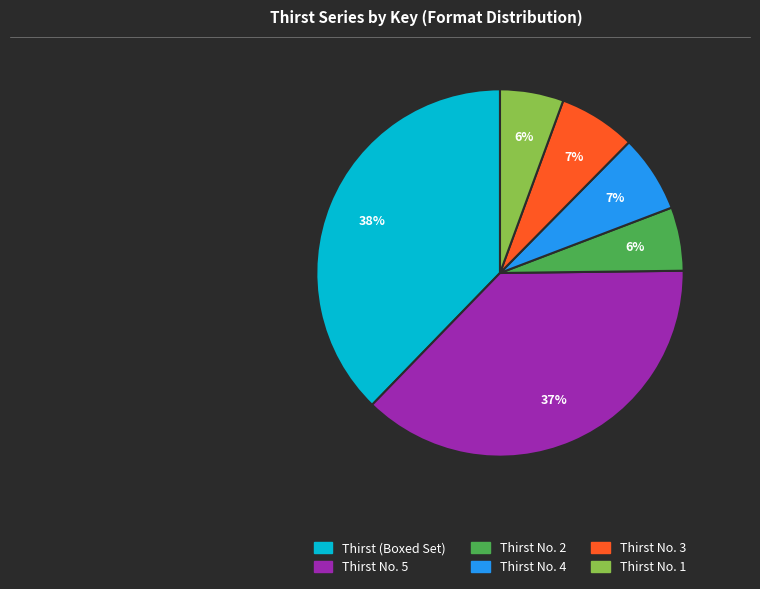

Approximately how many times larger is the value at Thirst No. 4 compared to Thirst No. 3?

1.0